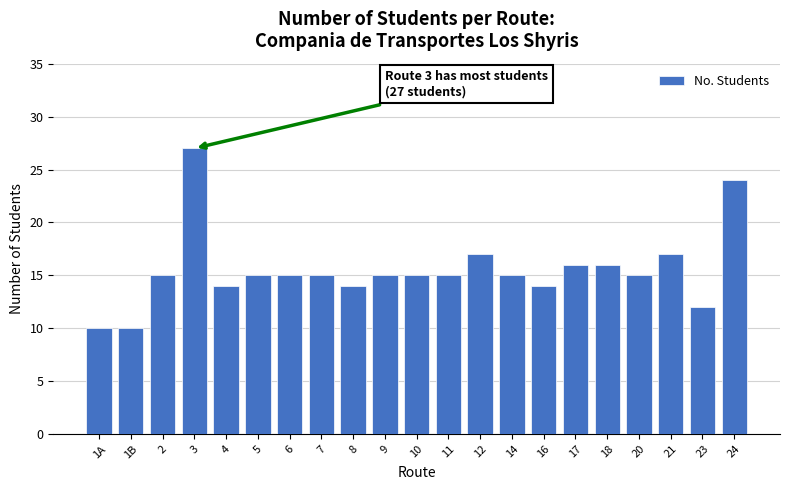

What is the change in value from 7 to 21?

+2